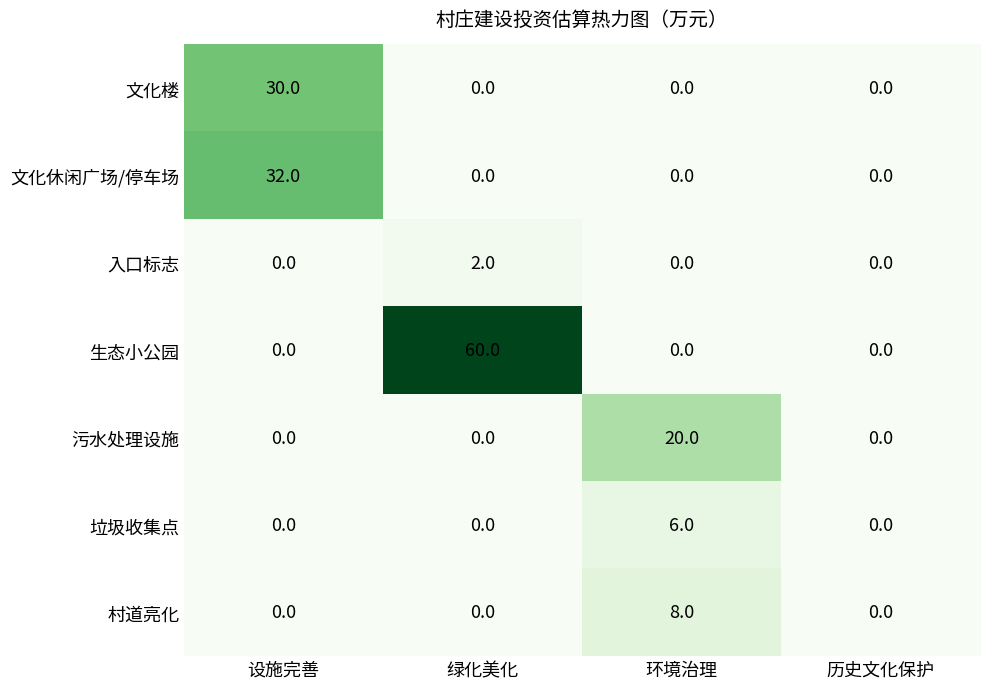

Which series has the largest range (max minus min)?

生态小公园